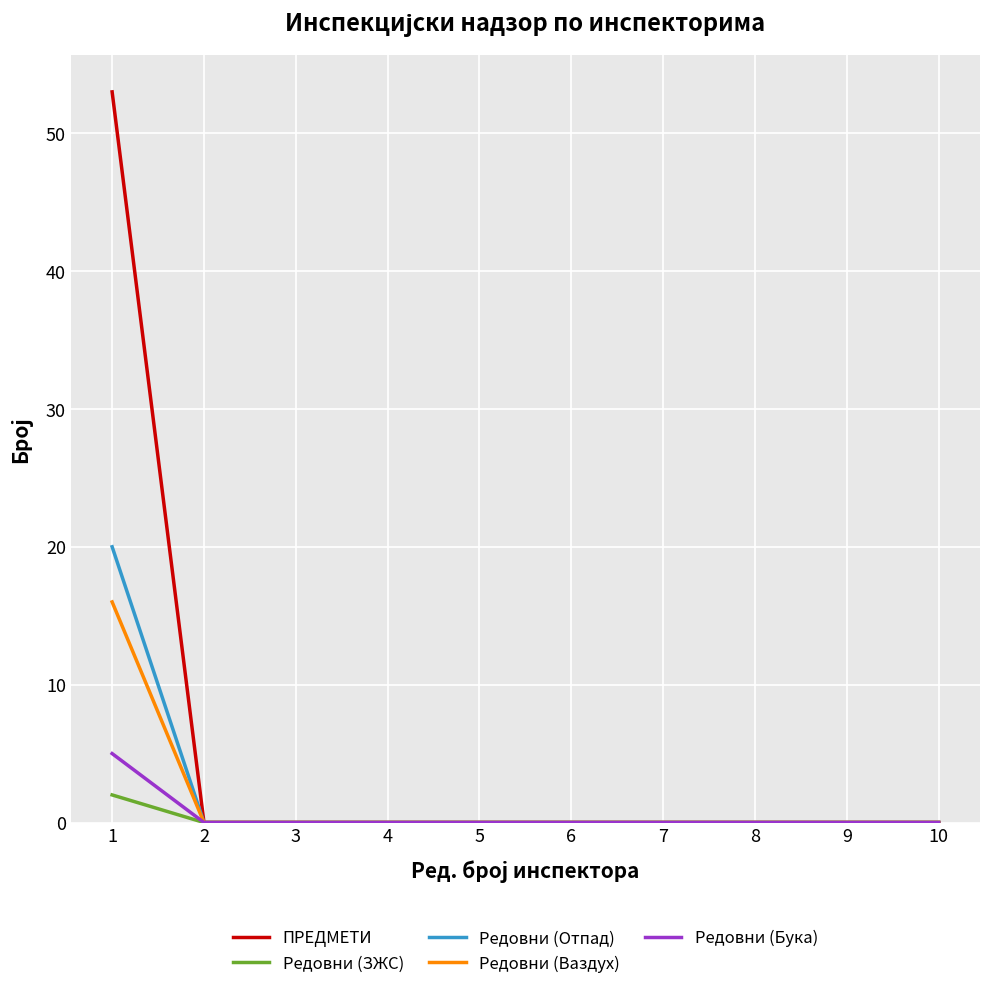

Rank the series by their maximum value, from highest to lowest.

ПРЕДМЕТИ, Редовни (Отпад), Редовни (Ваздух), Редовни (Бука), Редовни (ЗЖС)